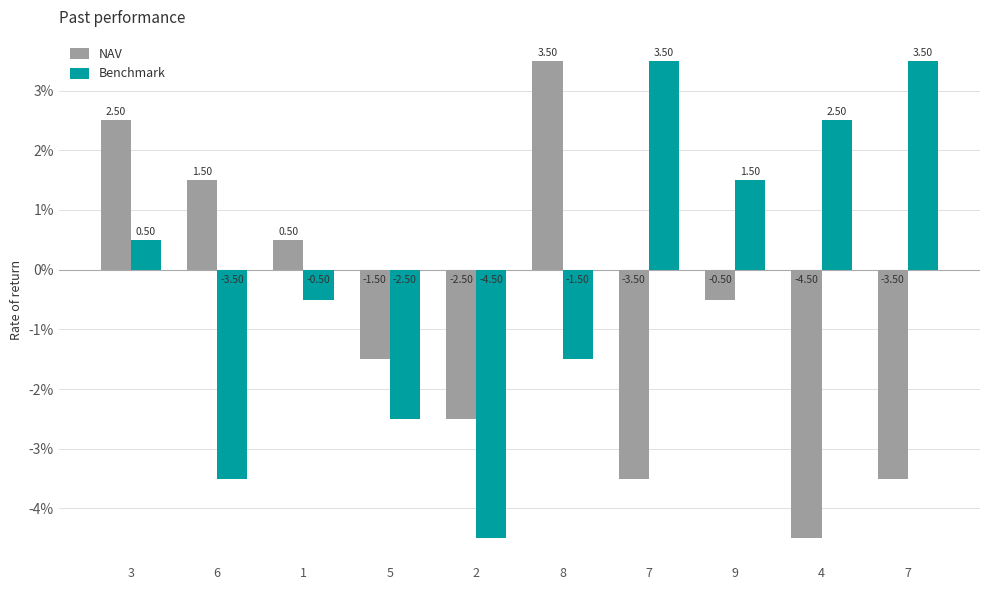

List the series in order of their overall mean, highest first.

Benchmark, NAV